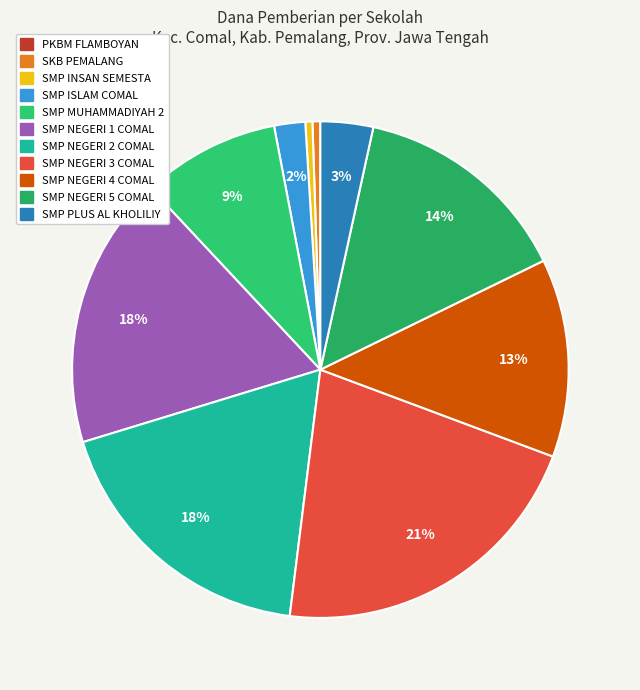

To the nearest percent, what is the average slice percentage?

9%